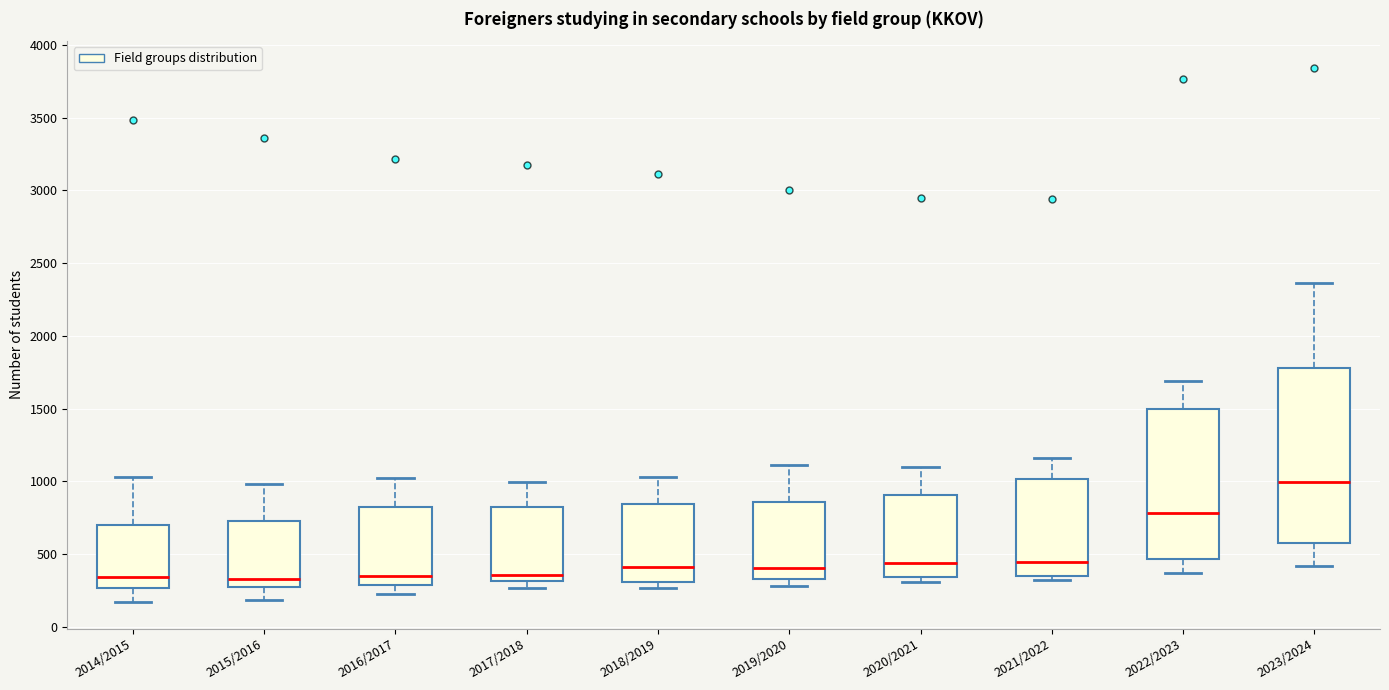

Which box has the highest median line?

2023/2024